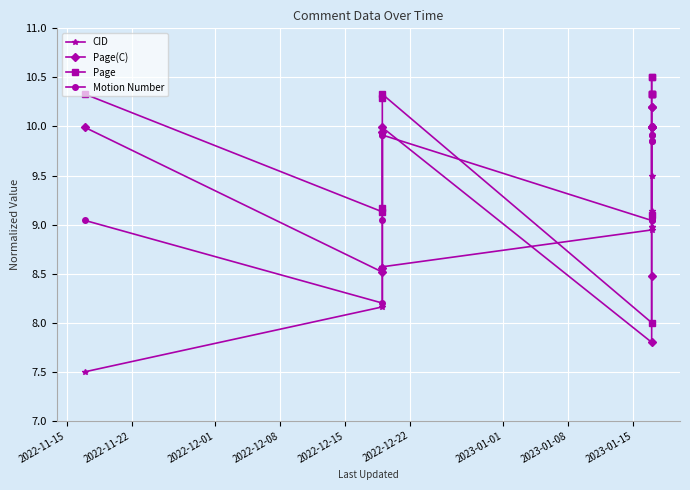

Count the number of categories in the chart.

13